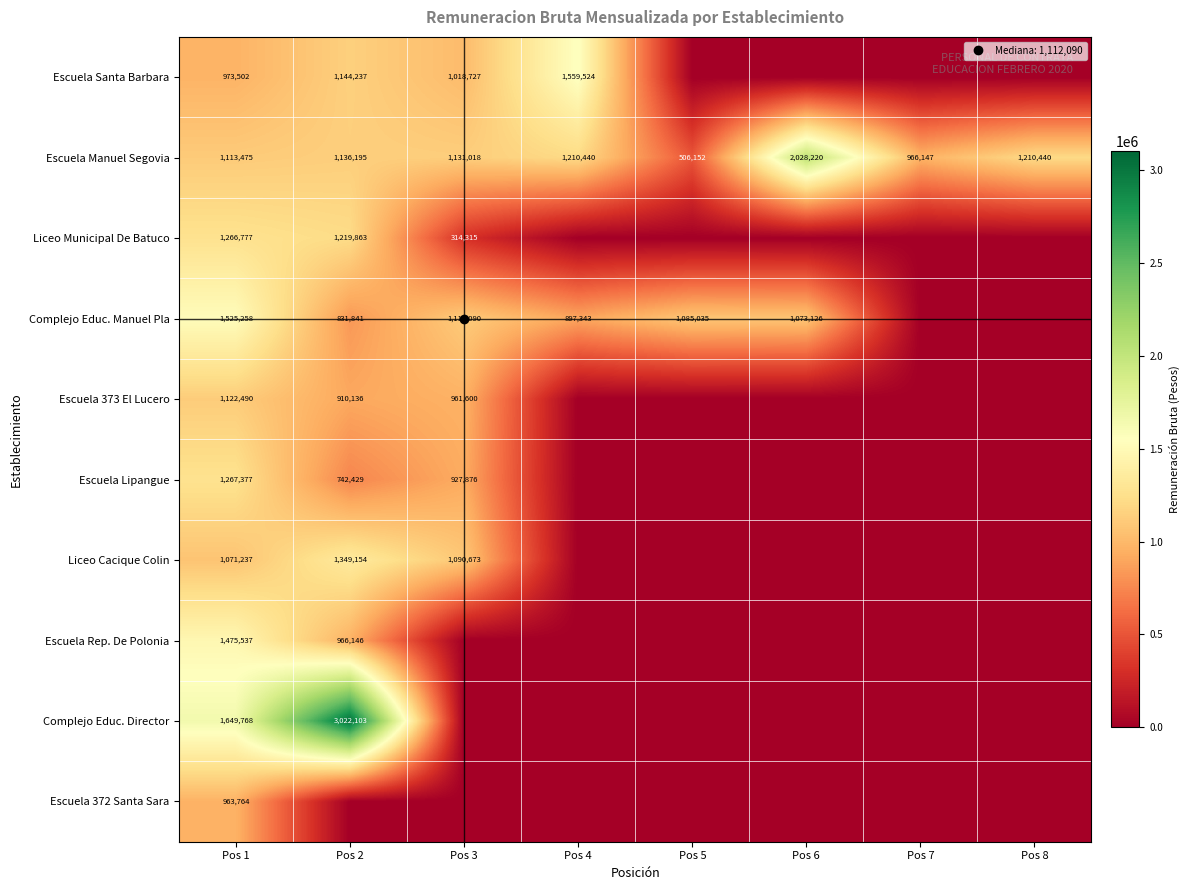

Rank the categories by Complejo Educ. Manuel Pla value from lowest to highest.

Pos 7, Pos 8, Pos 2, Pos 4, Pos 6, Pos 5, Pos 3, Pos 1